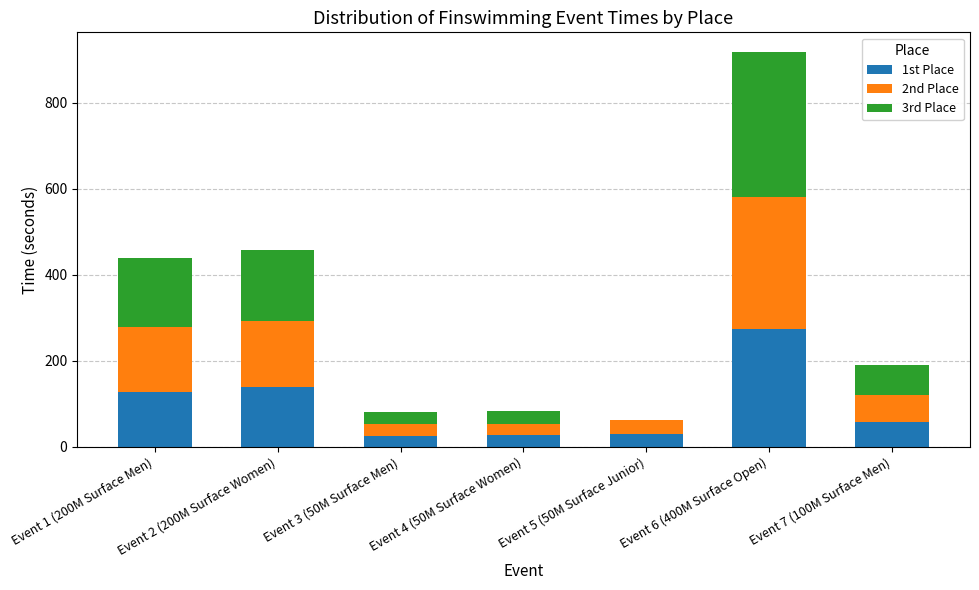

What is the total value across all series at Event 1 (200M Surface Men)?

439.0